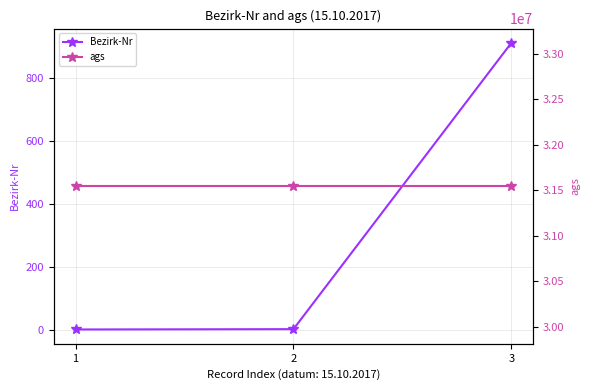

How many lines are shown in the chart?

2